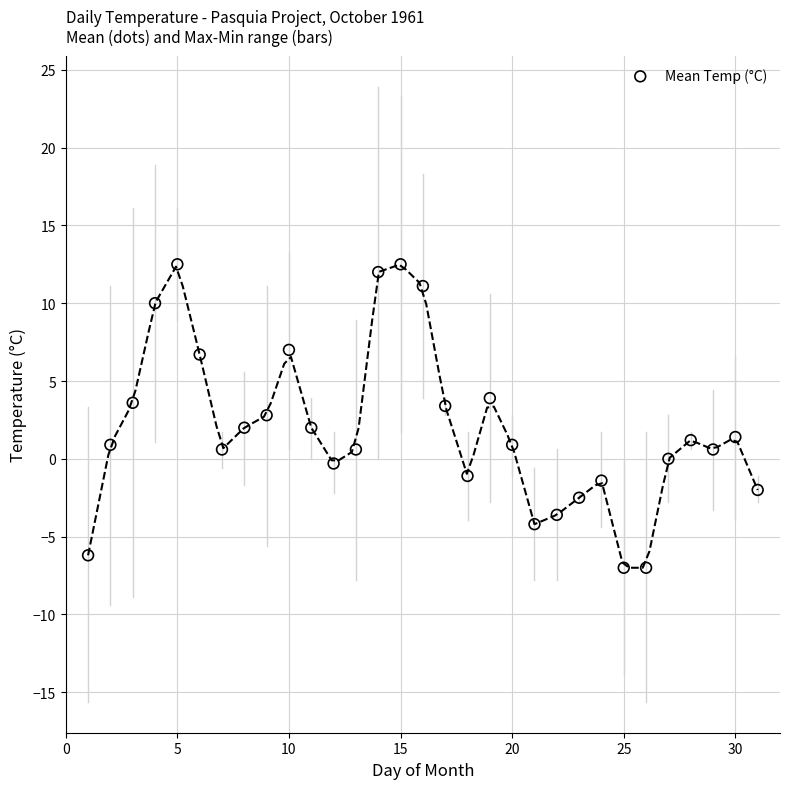

What is the range of X values (max minus min)?

30.0